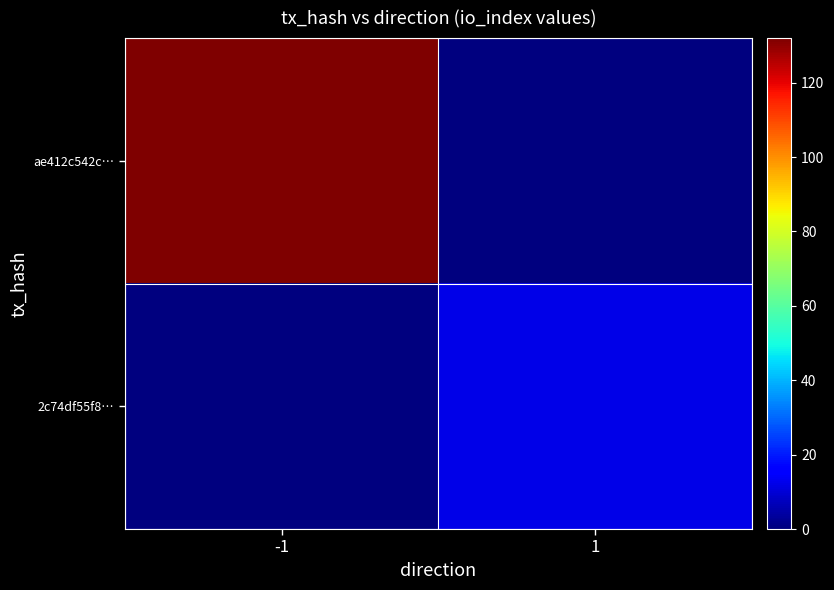

Which series has the largest range (max minus min)?

ae412c542c…